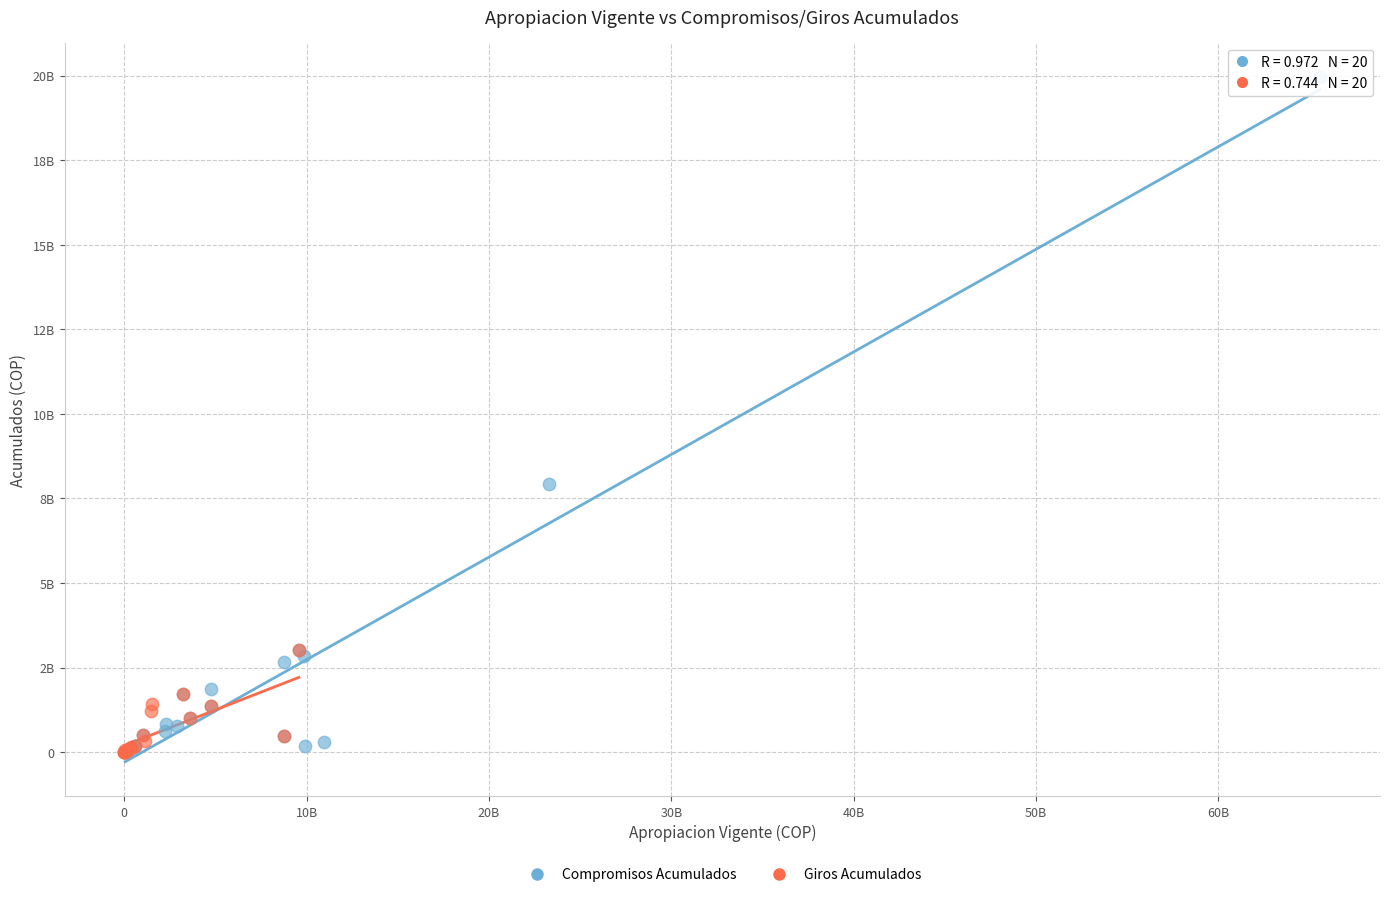

Which series has the largest Y range (max minus min)?

Compromisos Acumulados